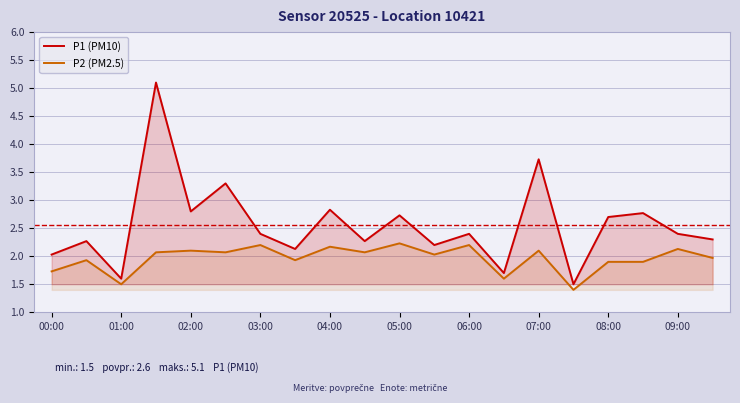

What are all the series names shown in the legend?

P1 (PM10), P2 (PM2.5)